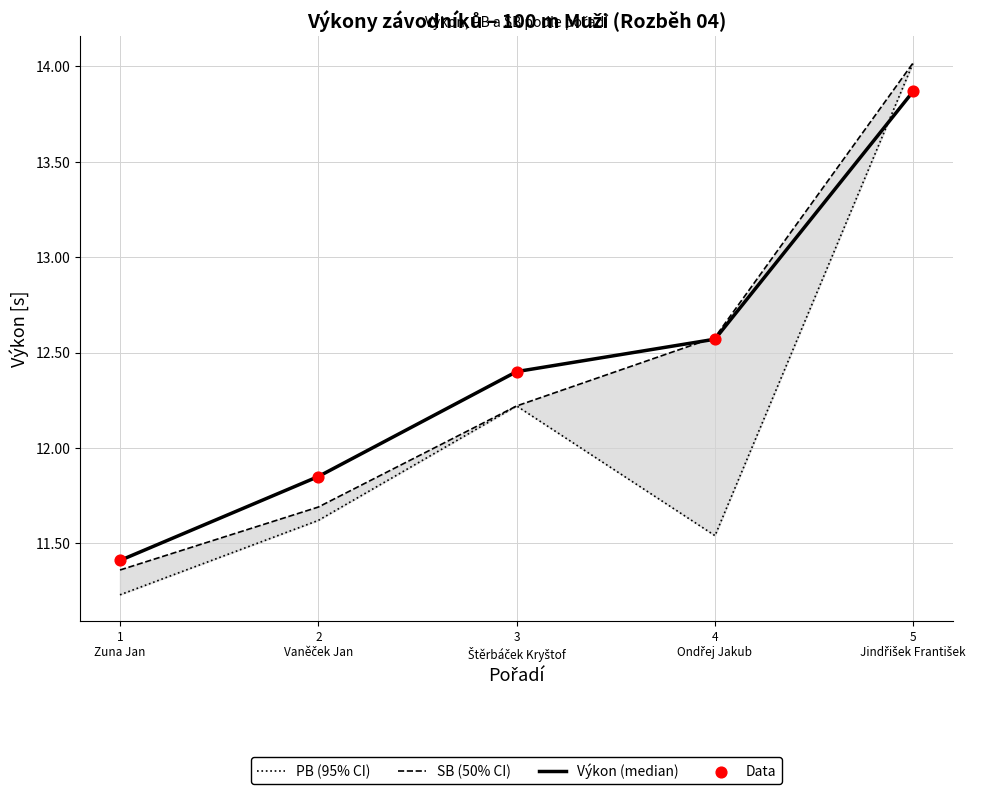

What is the total value across all series at 5
Jindřišek František?

55.8